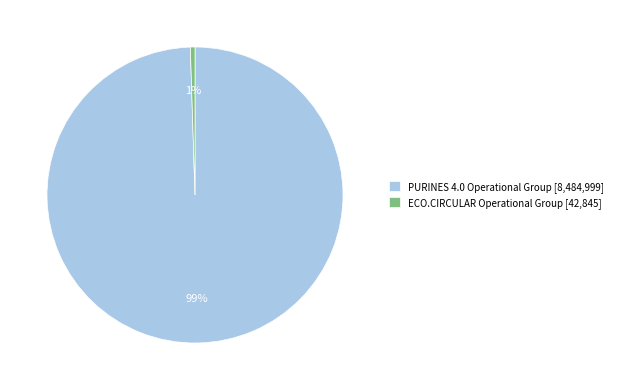

How many segments does this pie chart have?

2